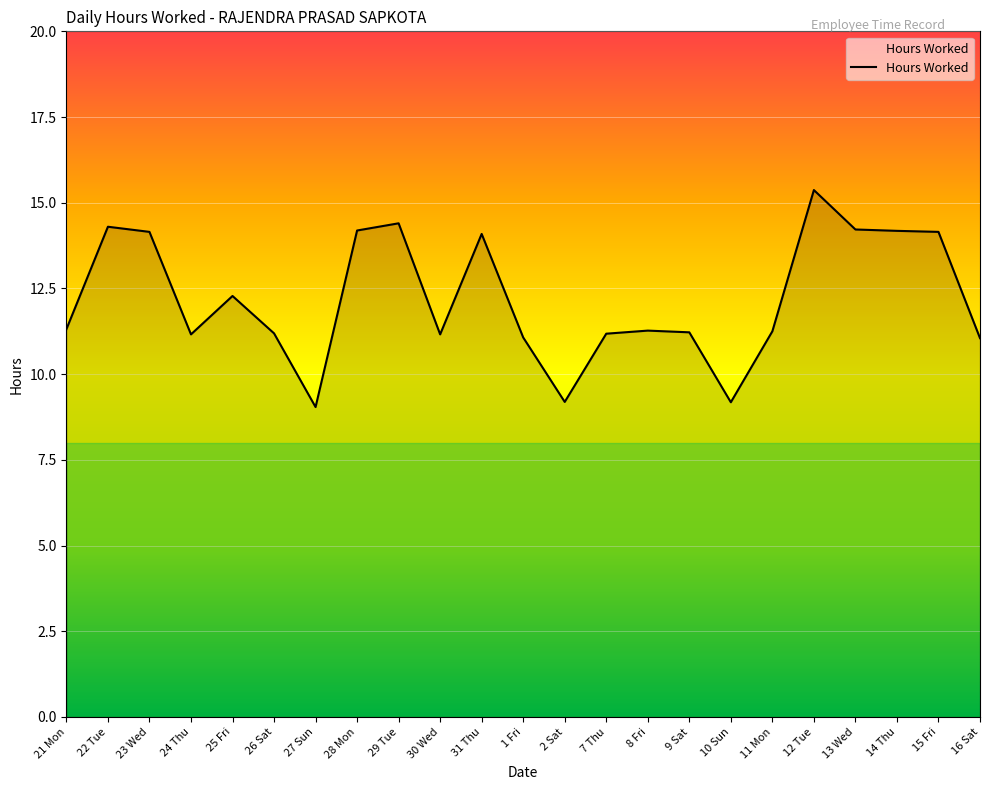

What is the difference between the maximum and minimum values?

6.3